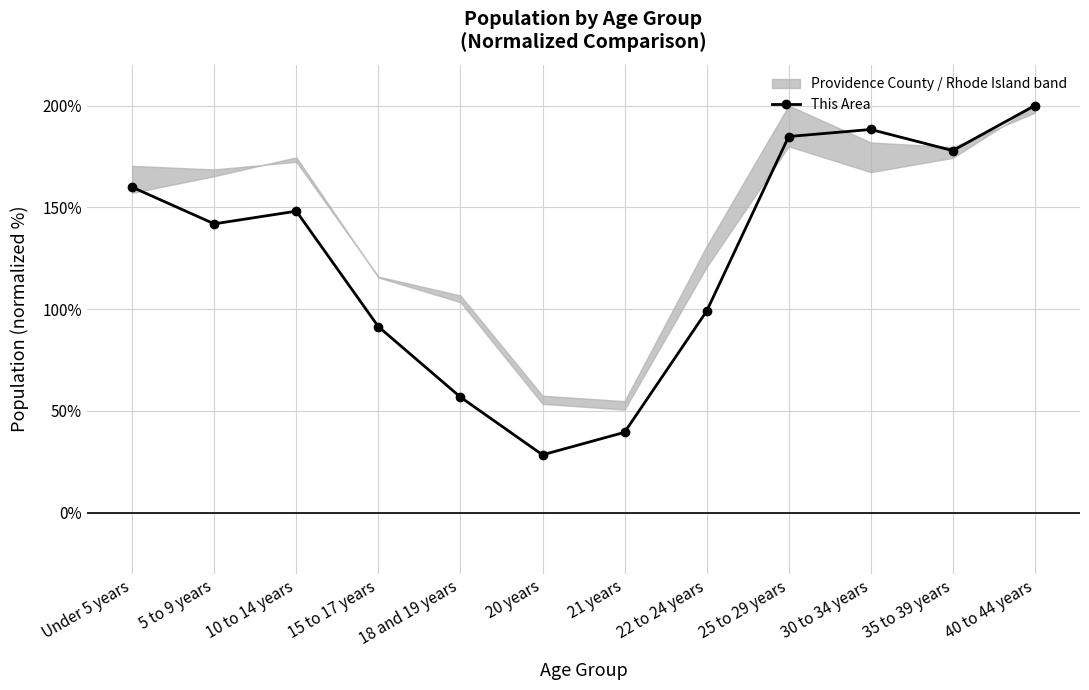

At which label does the data first exceed 148?

Under 5 years